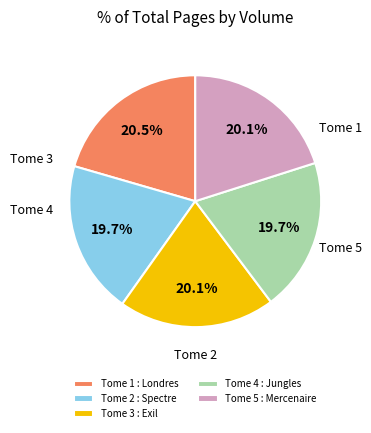

Is the sum of Tome 2 : Spectre and Tome 3 : Exil greater than half?

No